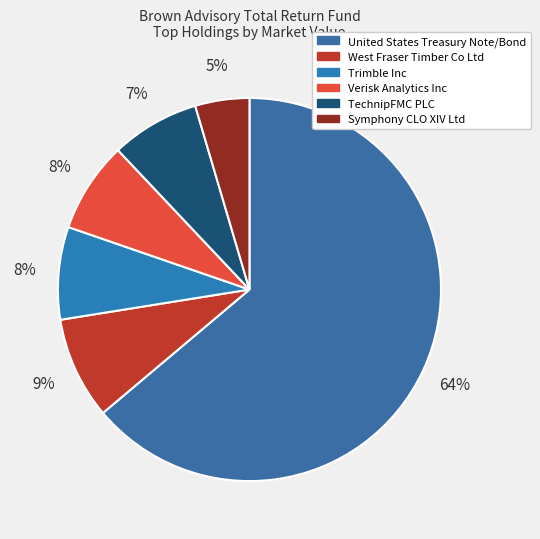

Which category accounts for the majority?

United States Treasury Note/Bond